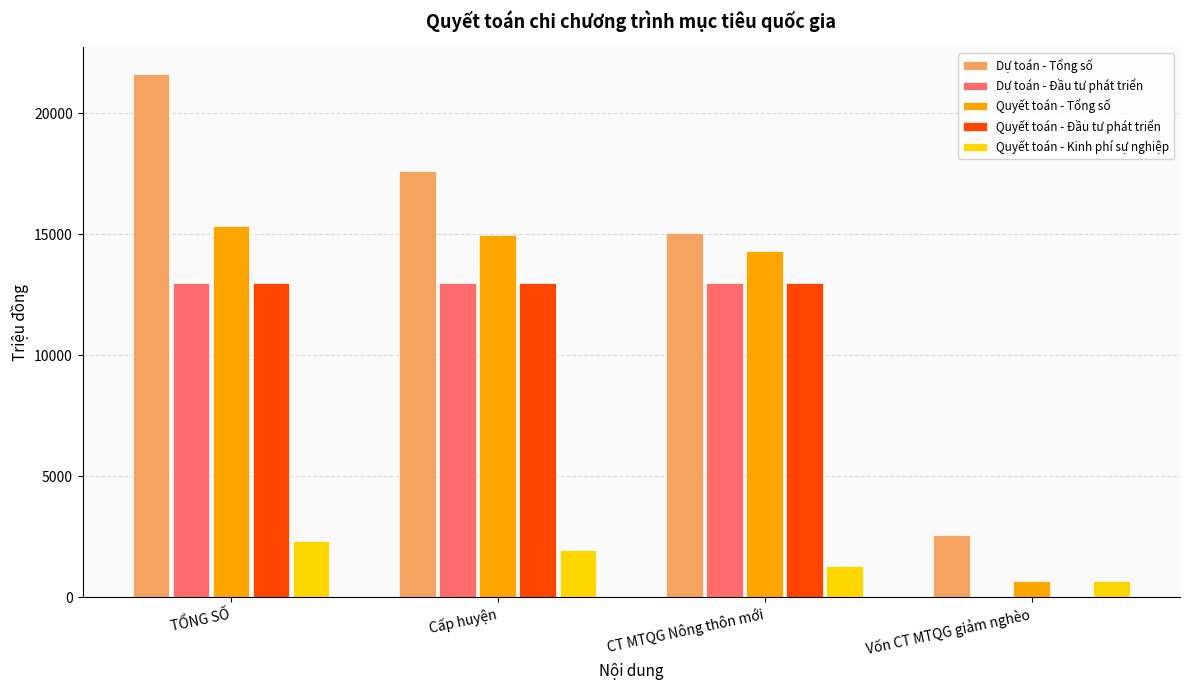

At which label does Dự toán - Tổng số first exceed 17623?

TỔNG SỐ